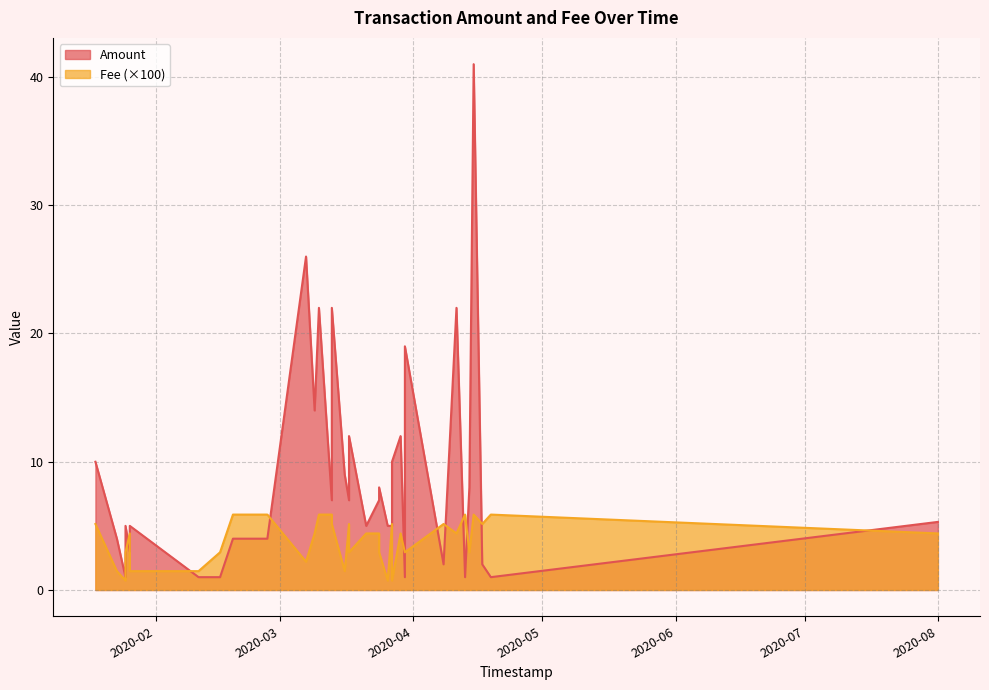

Reading right to left, what are all the values shown in this chart?

Amount: 34=10.0	33=4.0	32=5.0	31=1.0	30=5.0	29=3.0	28=1.0	27=1.0	26=4.0	25=4.0	24=26.0	23=14.0	22=22.0	21=7.0	20=22.0	19=9.0	18=12.0	17=7.0	16=5.0	15=8.0	14=7.0	13=5.0	12=5.0	11=10.0	10=12.0	9=19.0	8=1.0	7=2.0	6=22.0	5=1.0	4=8.0	3=41.0	2=2.0	1=1.0	0=5.3
Fee: 34=0.1	33=0.0	32=0.0	31=0.0	30=0.0	29=0.0	28=0.0	27=0.0	26=0.1	25=0.1	24=0.0	23=0.0	22=0.1	21=0.1	20=0.1	19=0.0	18=0.0	17=0.1	16=0.0	15=0.0	14=0.0	13=0.0	12=0.1	11=0.0	10=0.0	9=0.0	8=0.0	7=0.1	6=0.0	5=0.1	4=0.0	3=0.1	2=0.1	1=0.1	0=0.0